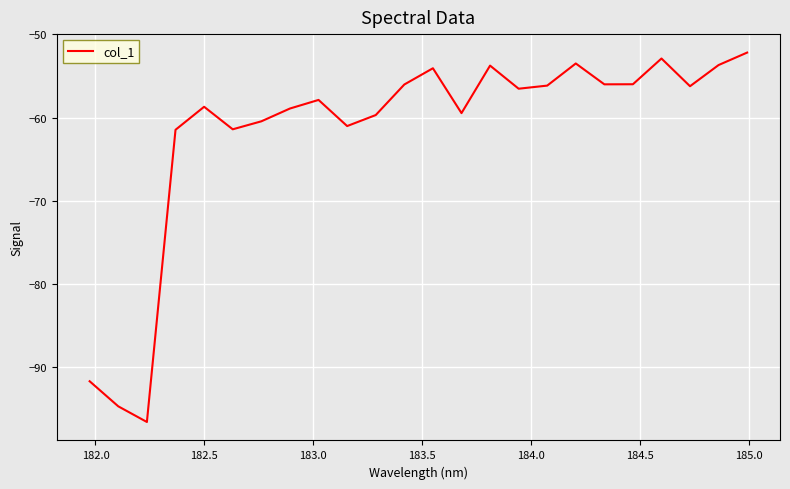

What is the sum of all values?

-1479.3